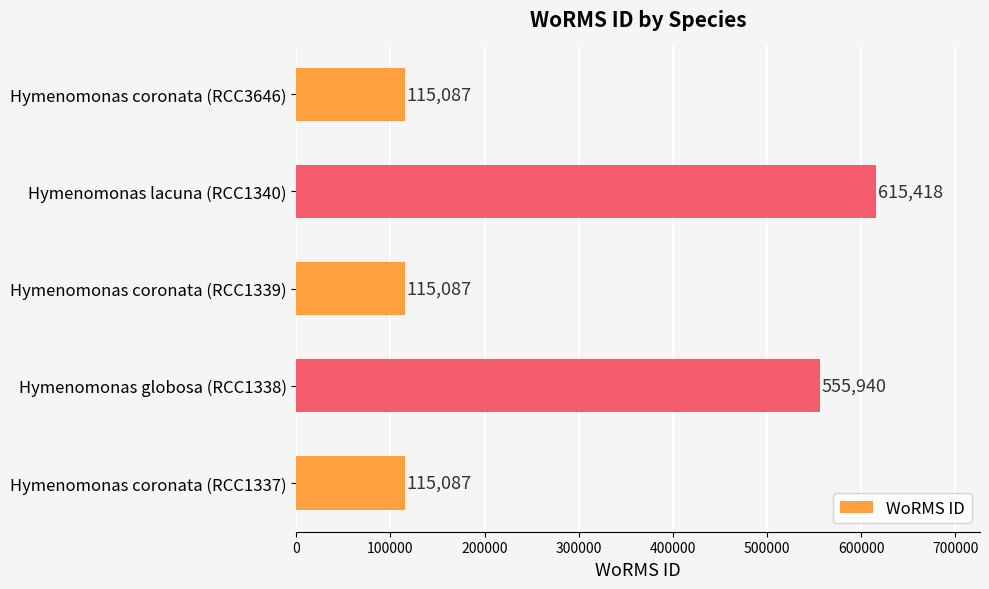

Reading top to bottom, extract all data points from this chart.

Hymenomonas coronata (RCC3646)=115087	Hymenomonas lacuna (RCC1340)=615418	Hymenomonas coronata (RCC1339)=115087	Hymenomonas globosa (RCC1338)=555940	Hymenomonas coronata (RCC1337)=115087